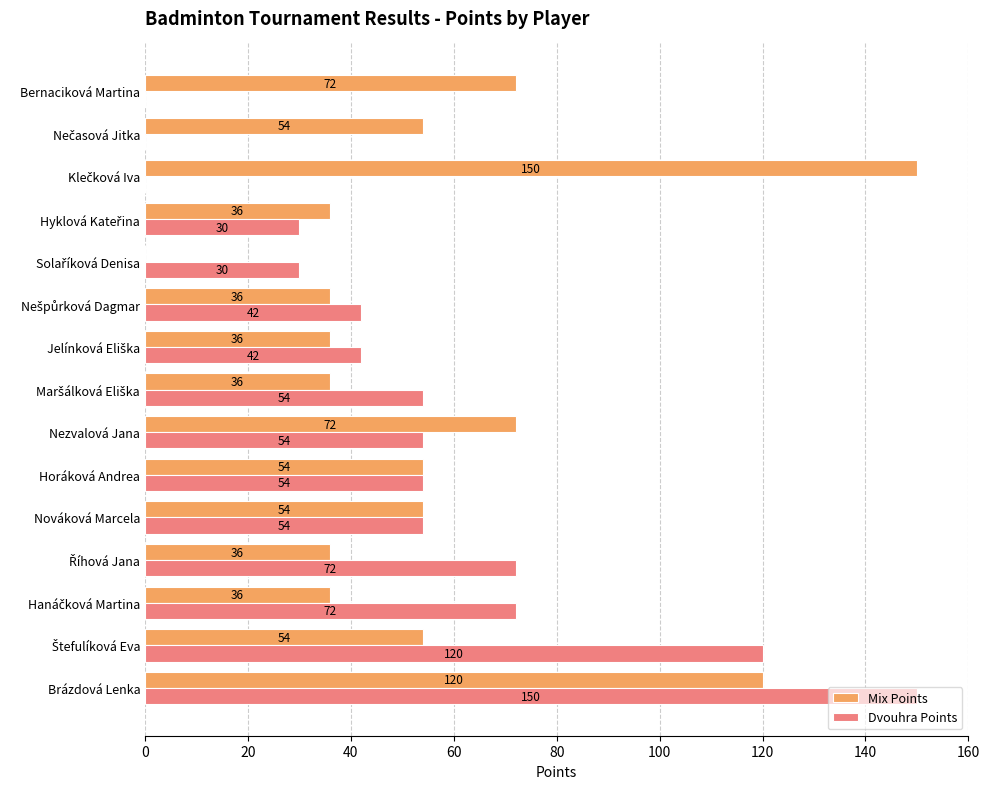

How many Mix Points values are between 36 and 72?

12